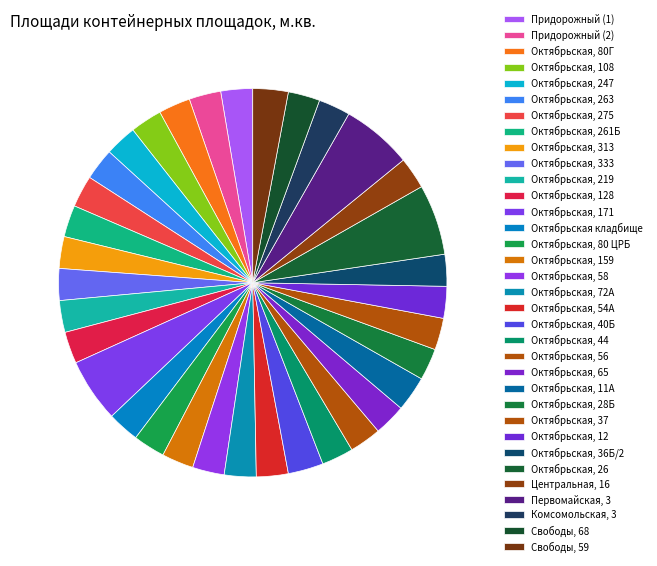

How many segments does this pie chart have?

34